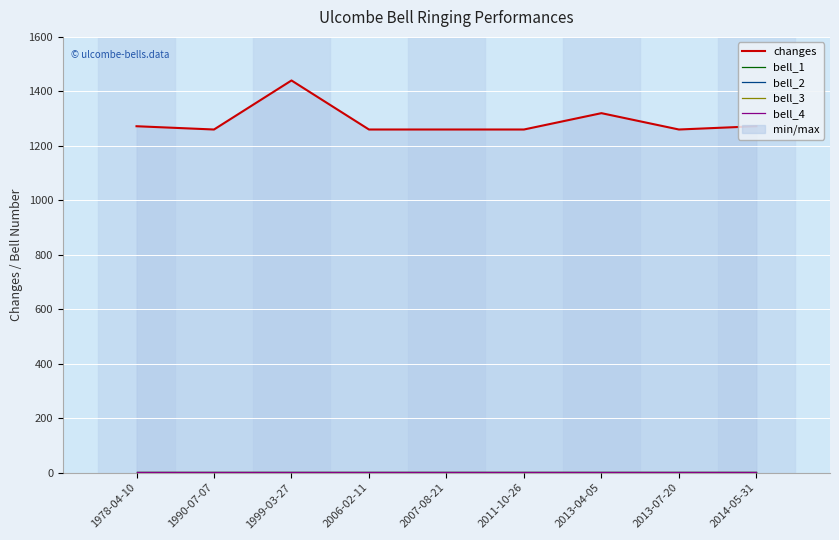

Is the value of bell_1 at 2007-08-21 greater than the value of changes at 1990-07-07?

No